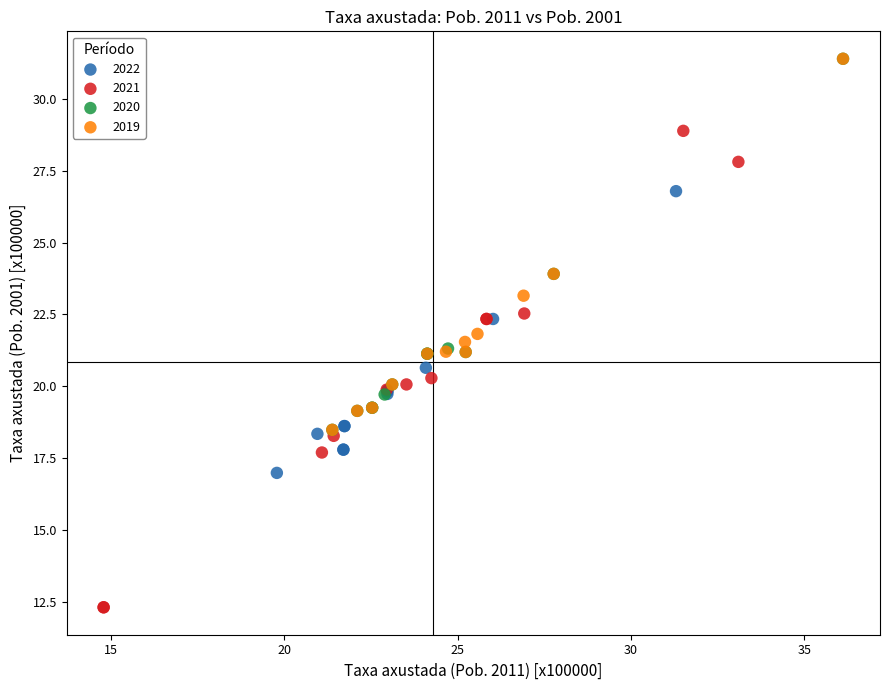

Which series has the largest Y range (max minus min)?

2021